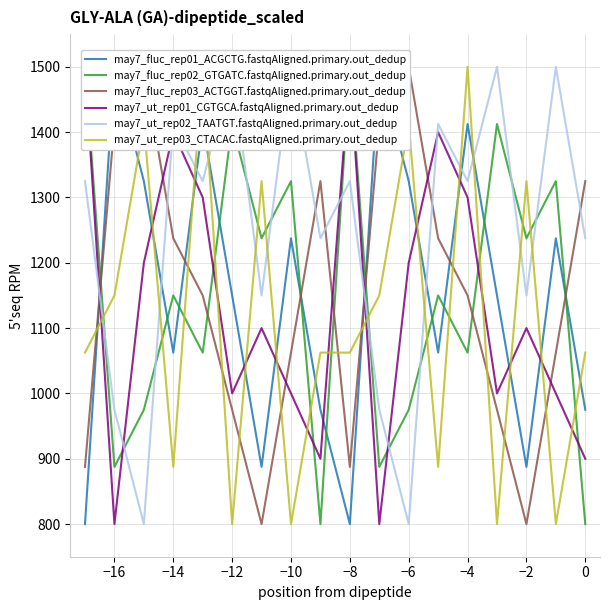

At how many categories does at least one series exceed 1060?

18